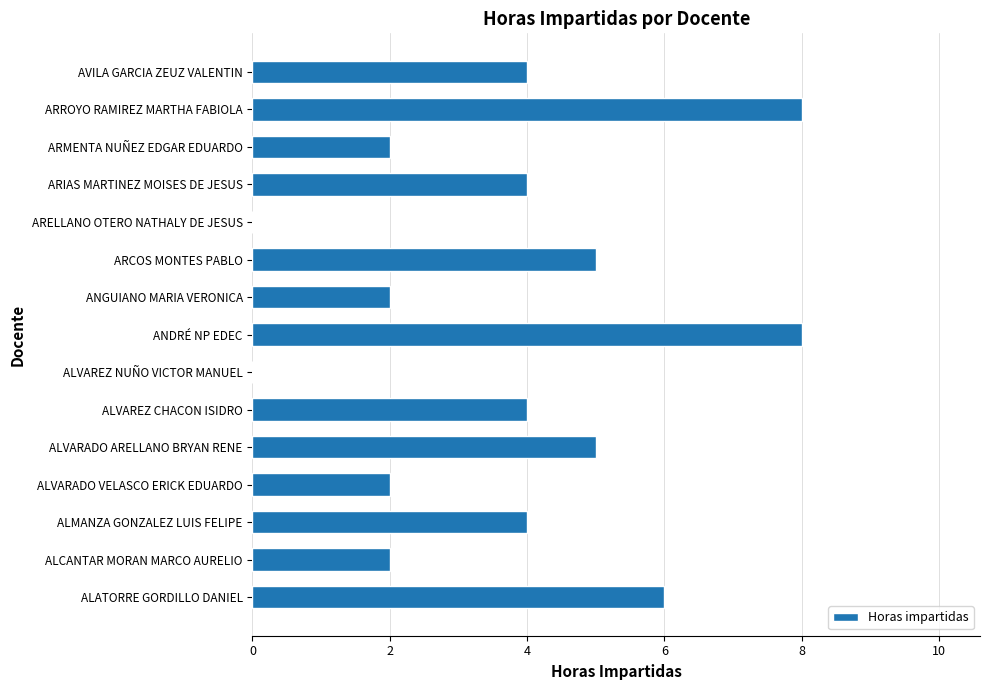

How many series are shown in this chart?

1